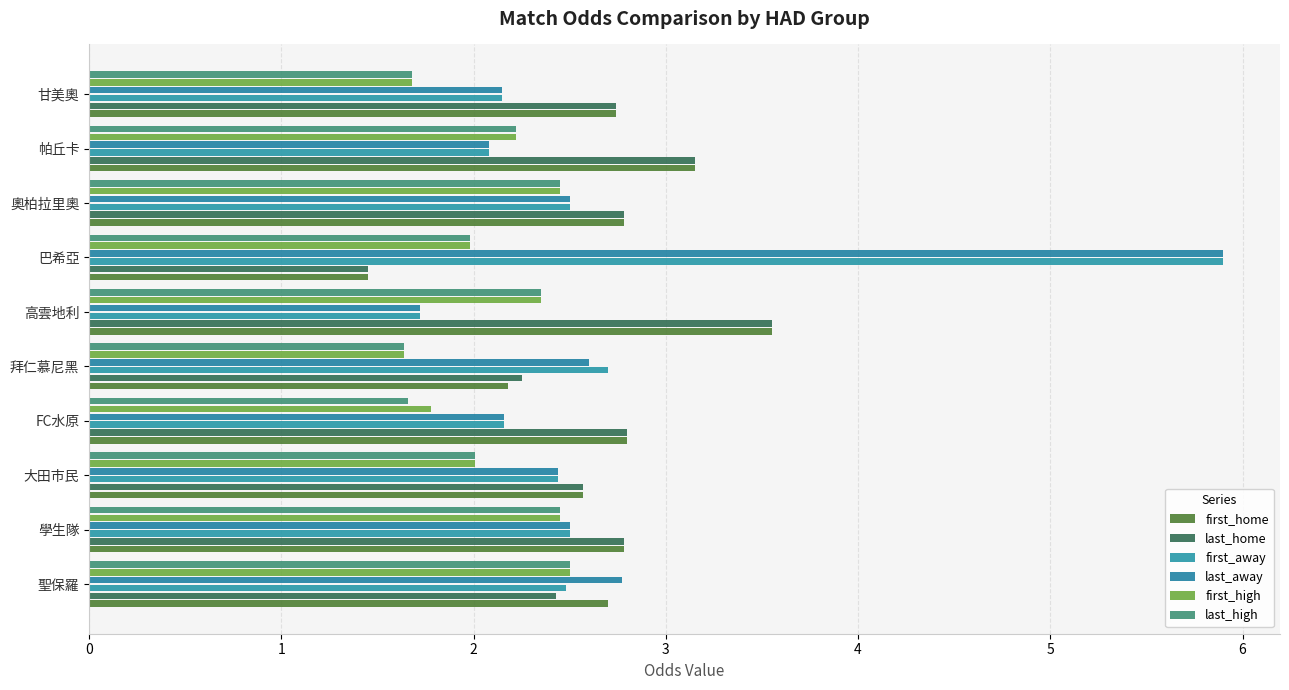

Count the number of data series in this chart.

6